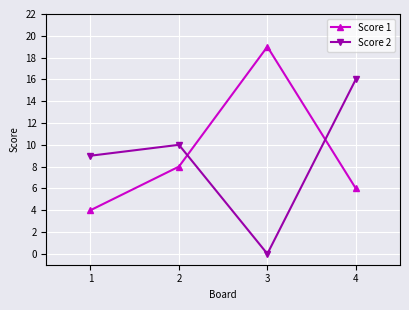

What is the difference between the Score 2 values at 3 and 2?

10